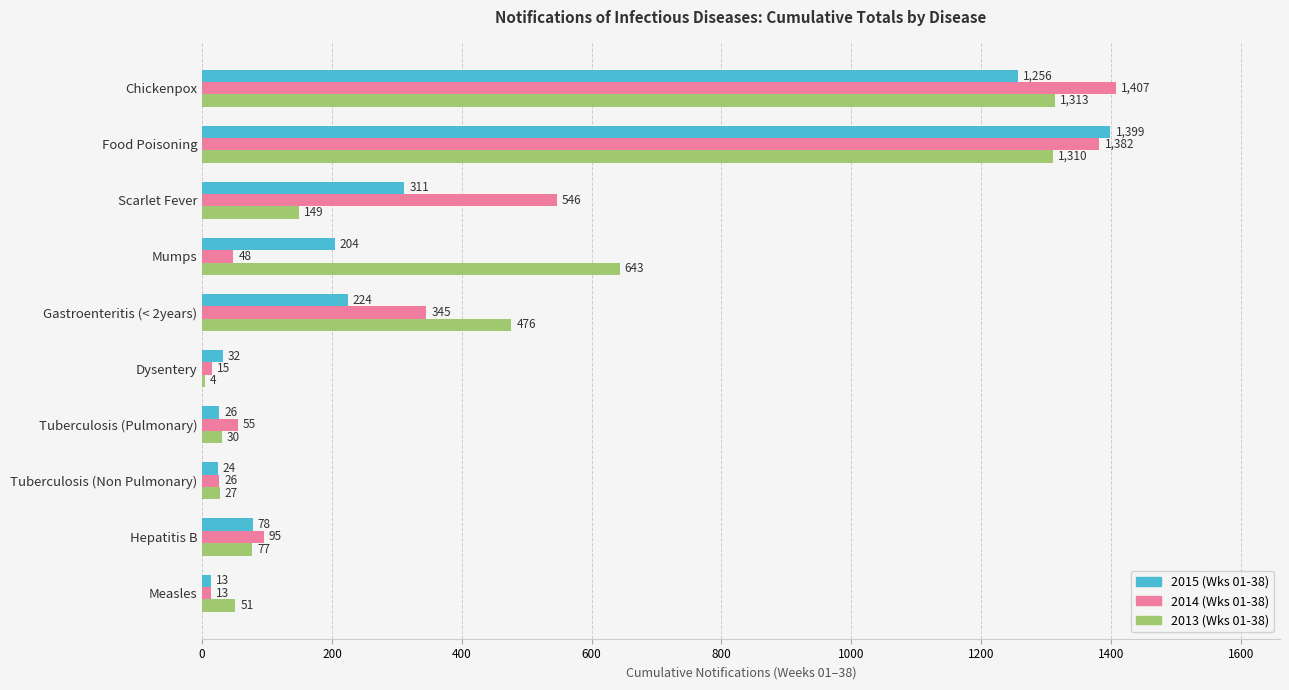

Between Scarlet Fever and Gastroenteritis (< 2years), which series saw the biggest shift?

2013 (Wks 01-38)